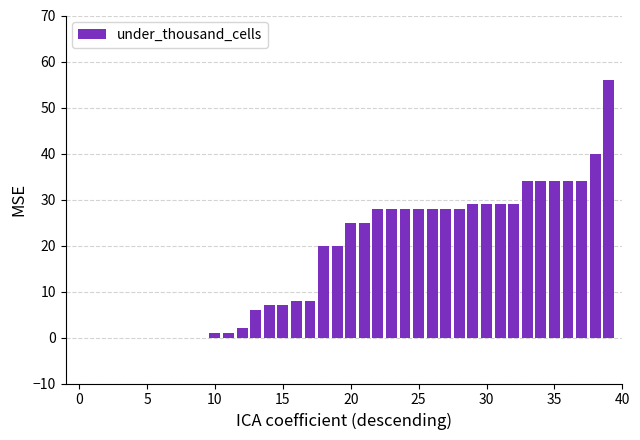

What is the maximum value shown in the chart?

56